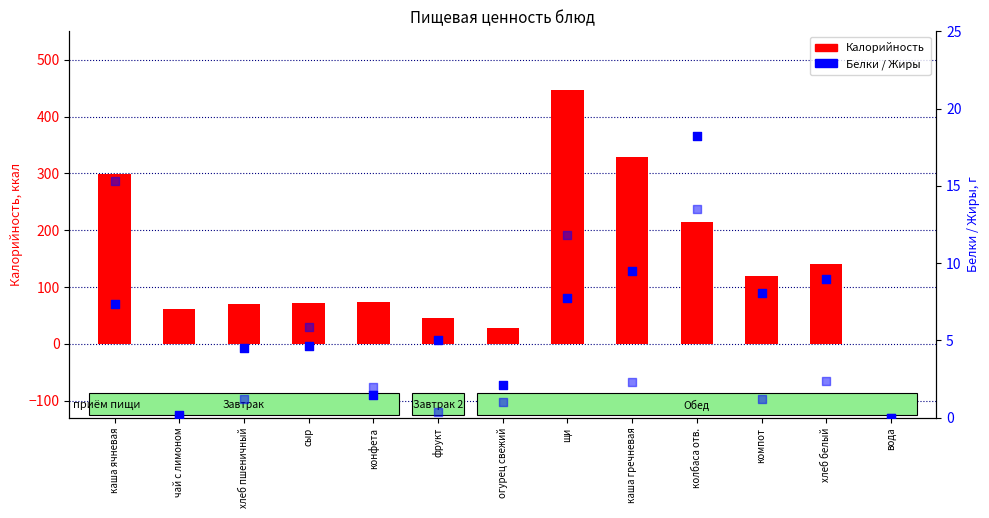

At how many categories does at least one series exceed 137?

5